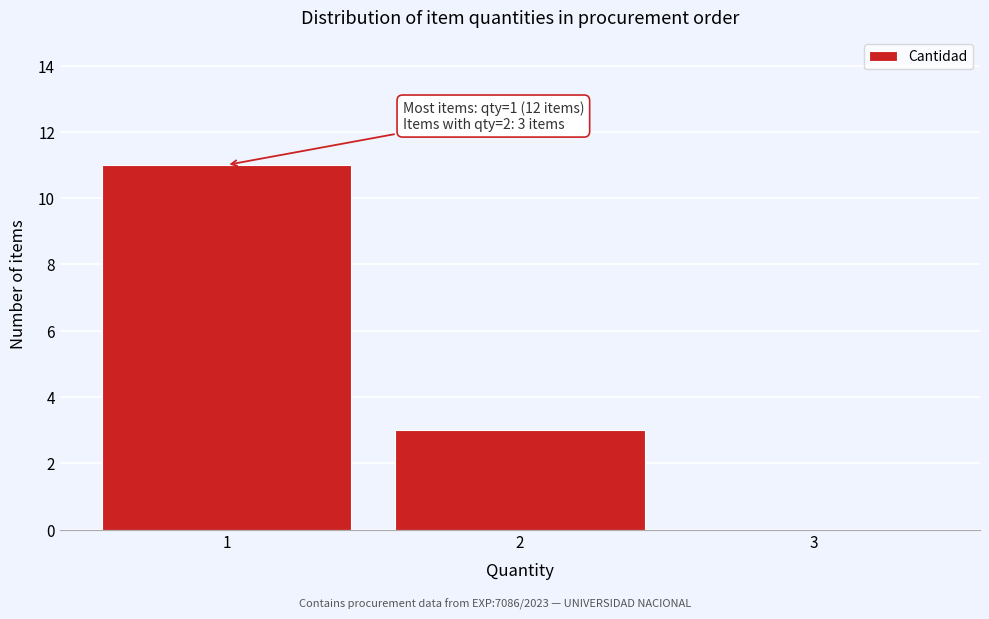

Which range on the x-axis has the tallest bar?

0.5 to 1.5